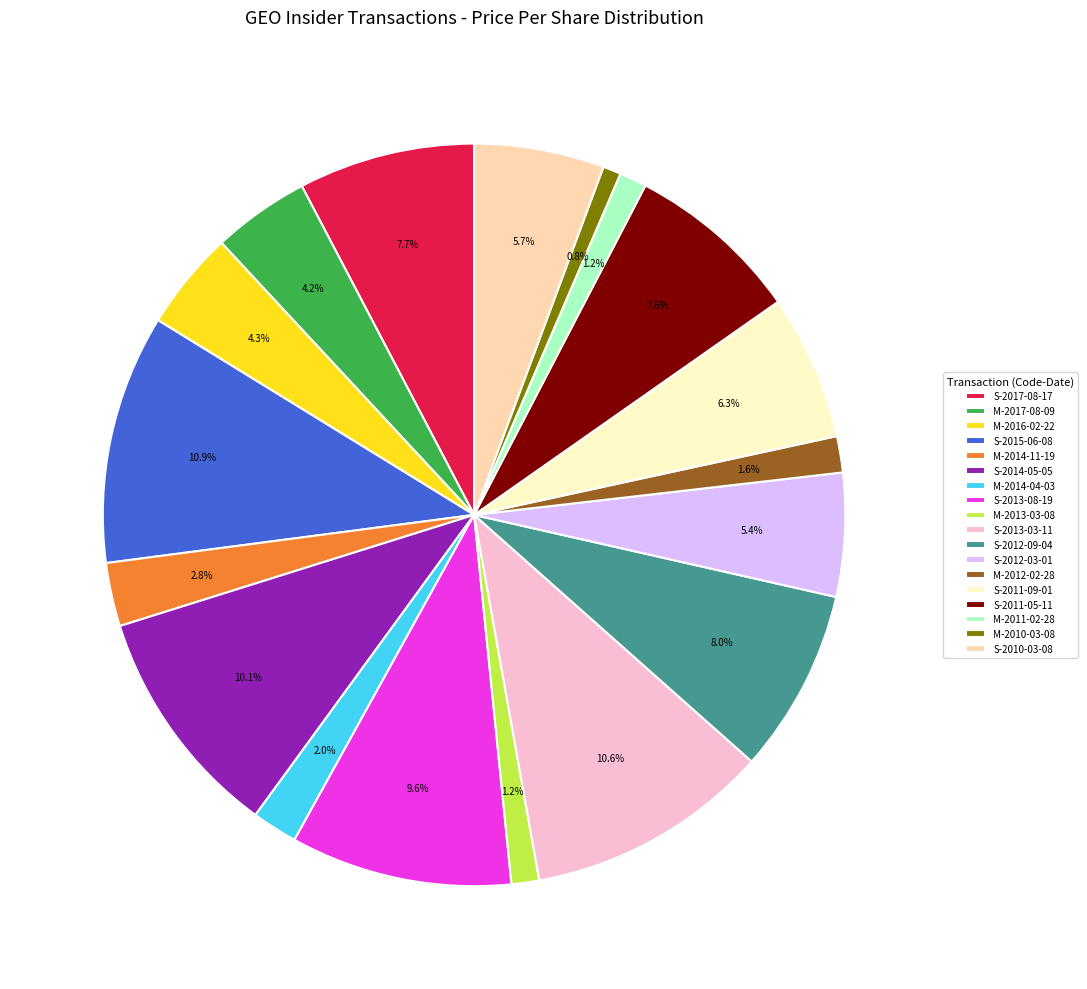

To the nearest percent, what is the difference between the S-2017-08-17 and M-2011-02-28 slice percentages?

6%